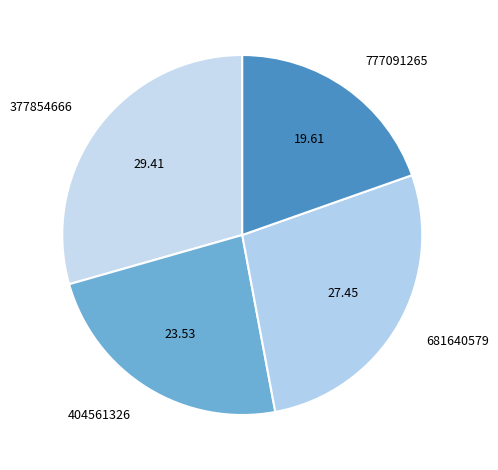

What is the smallest slice in the pie chart?

777091265